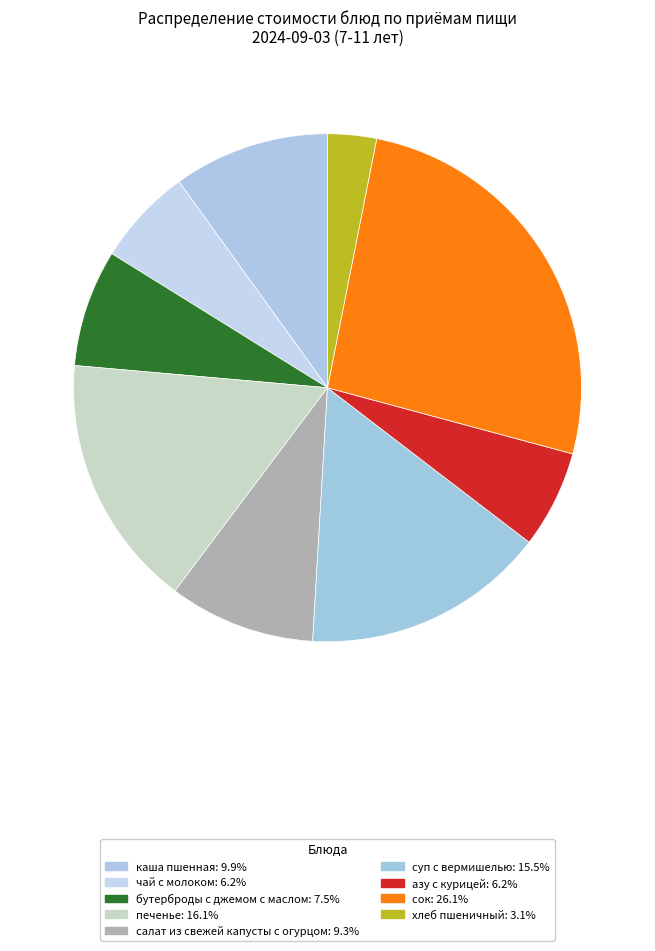

To the nearest percent, what is the combined percentage of хлеб пшеничный and чай с молоком?

9%